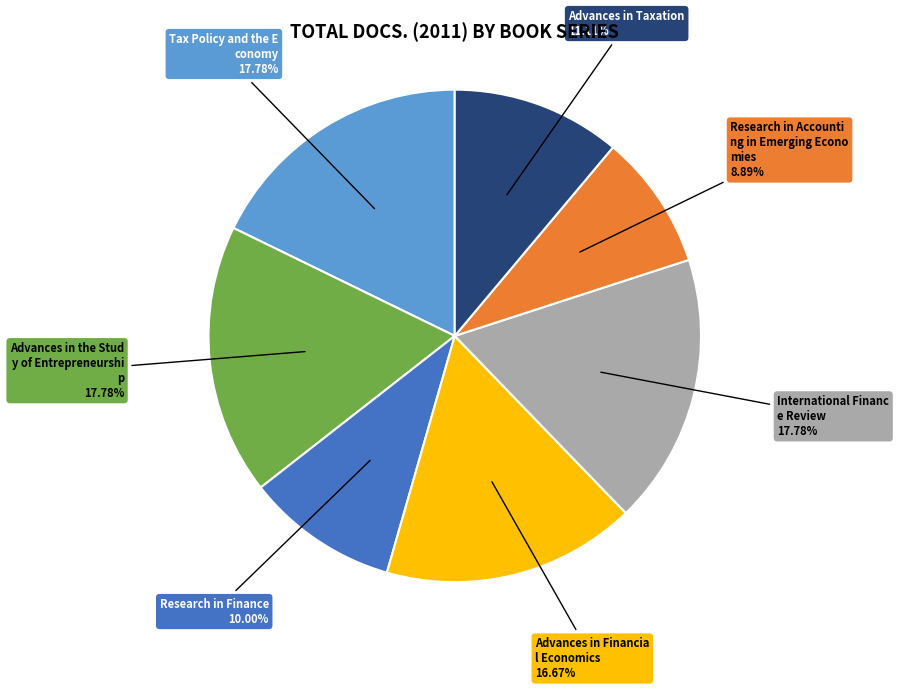

Is there a majority slice in this chart?

No